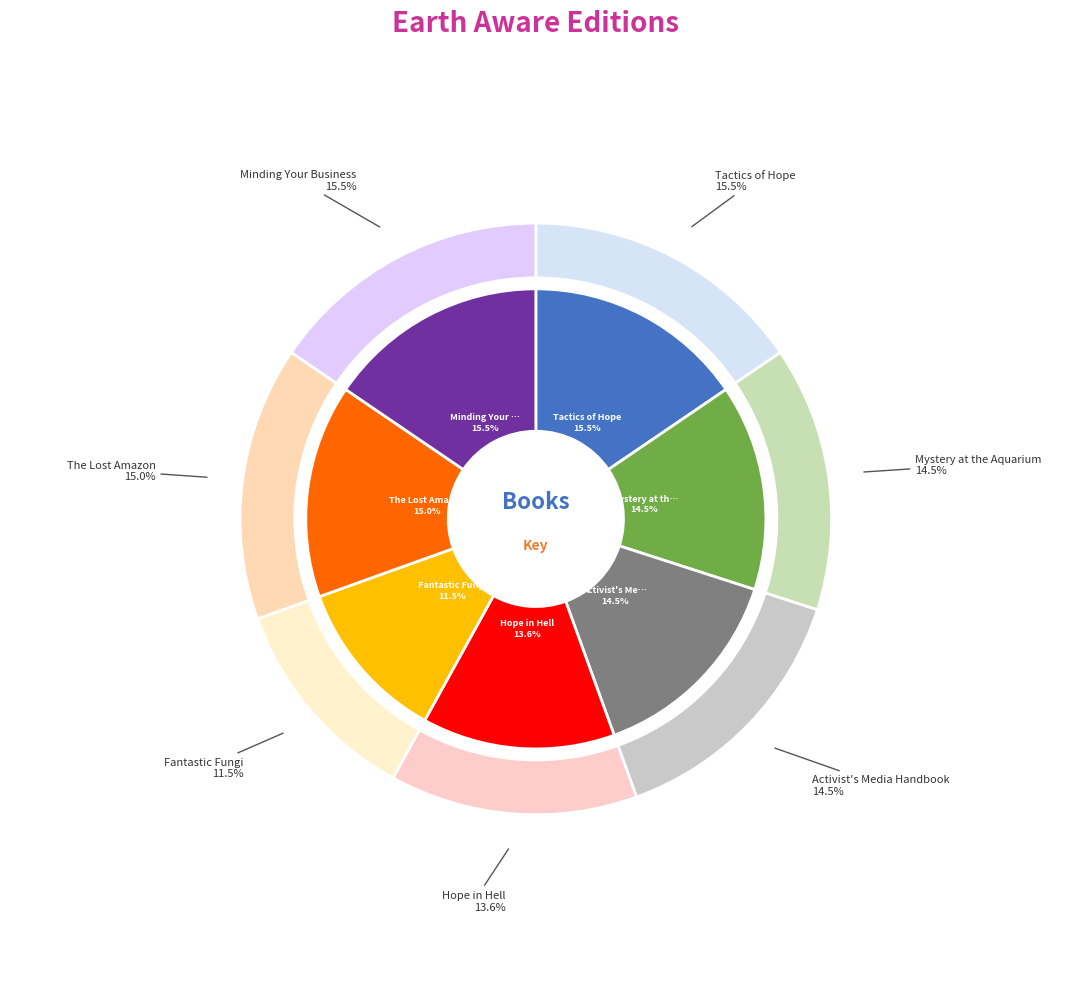

The Hope in Hell slice represents 14% of the pie. True or false?

True